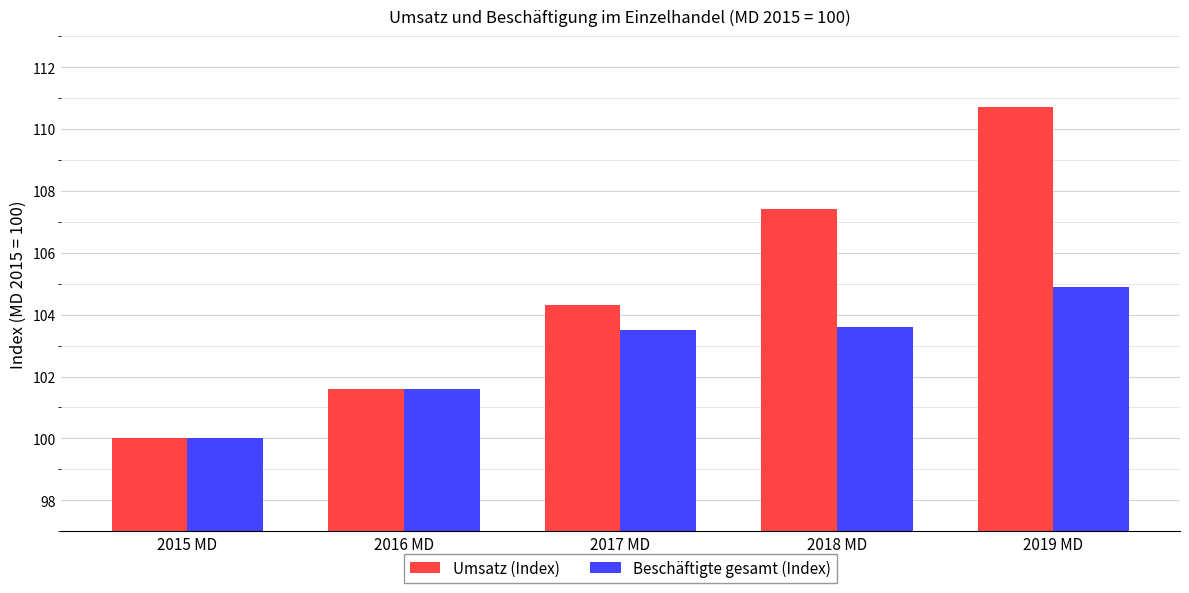

Which series has the widest spread of values?

Umsatz (Index)